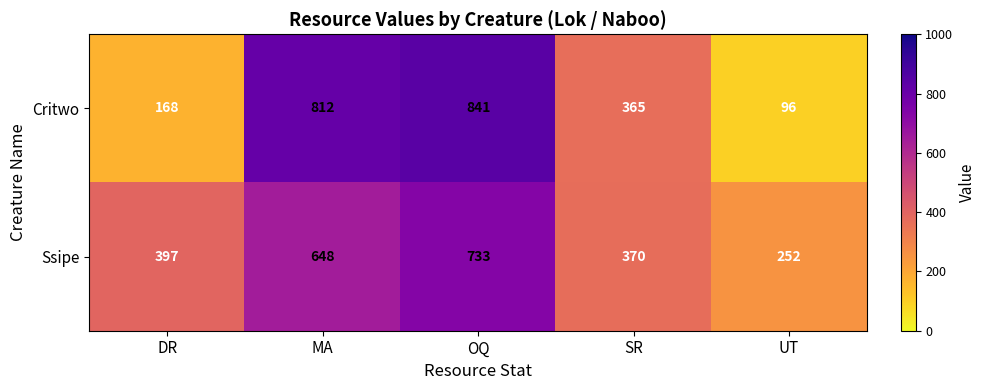

At how many categories does at least one series exceed 679?

2